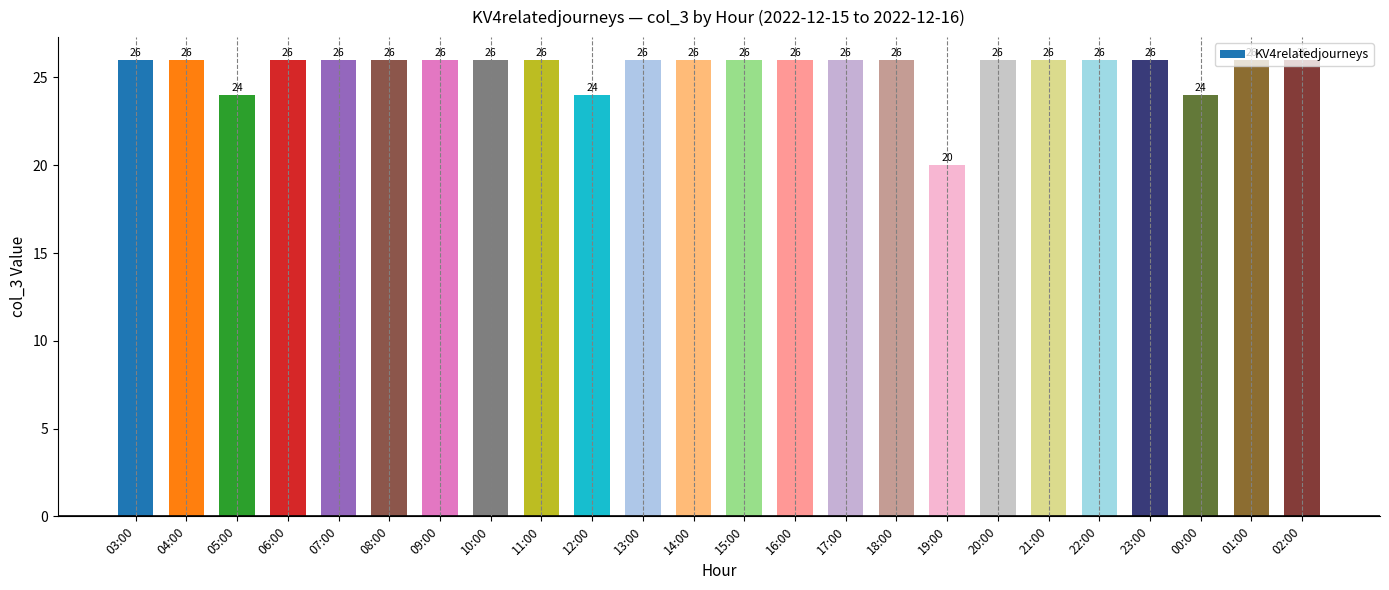

How many values are between 26 and 27?

20